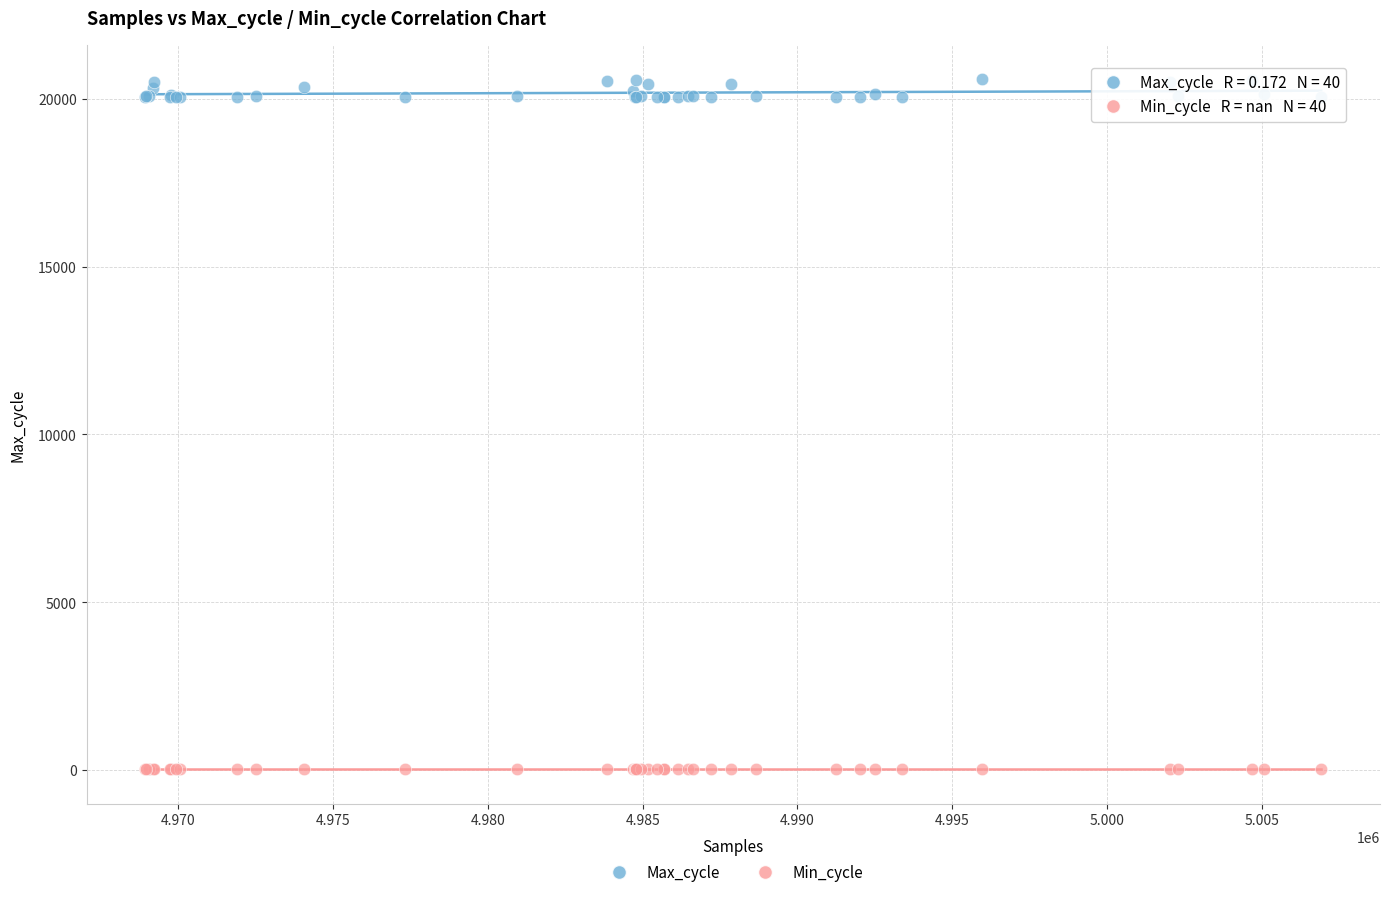

Which series reaches the minimum Y coordinate?

Min_cycle